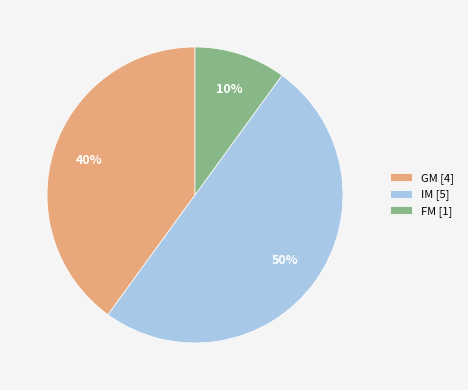

Which slice is the smallest?

FM